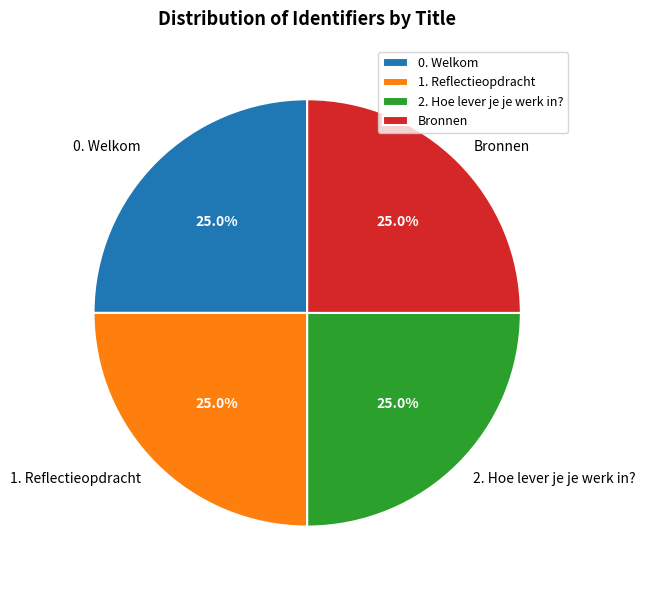

Is it true that 2. Hoe lever je je werk in? is 25% of the pie?

True